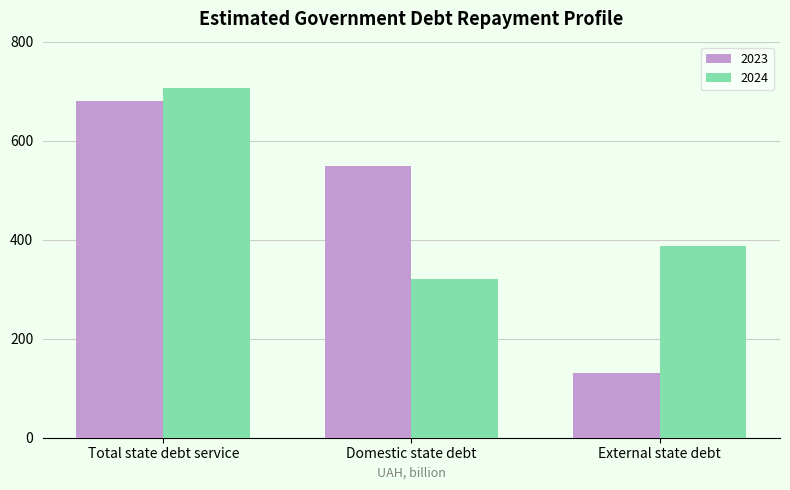

What is the value of the 2023 bar at the 1st from the left?

679.4